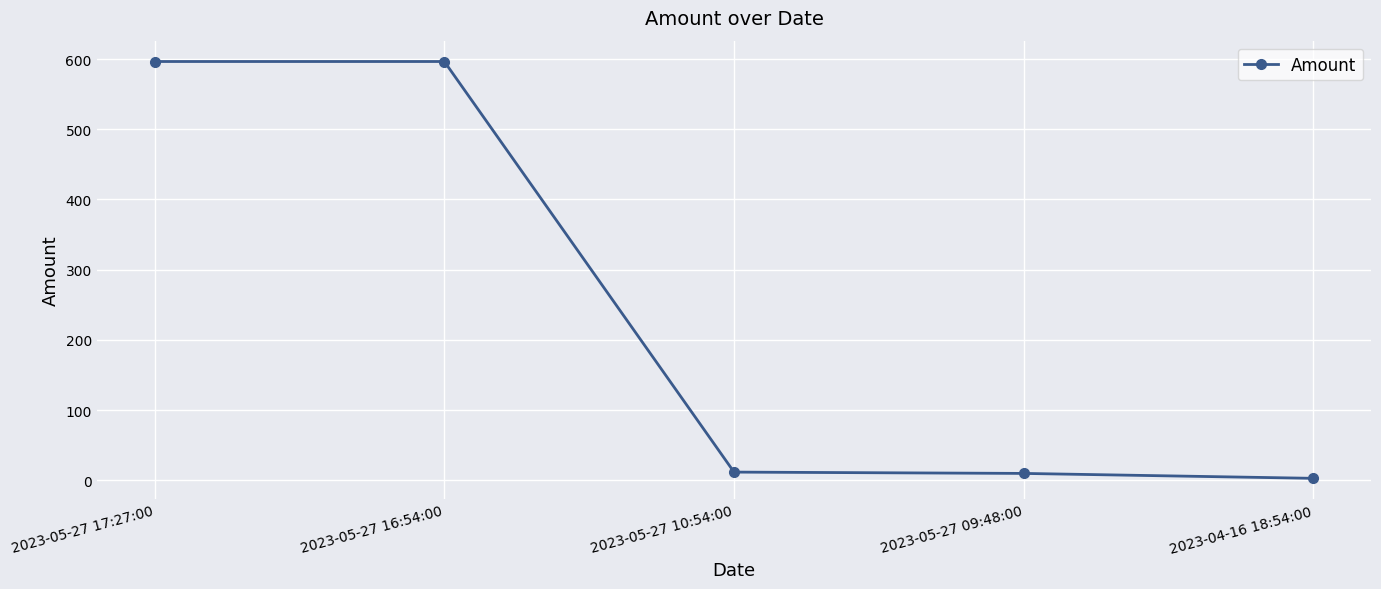

What is the sum of the values at 2023-05-27 16:54:00 and 2023-04-16 18:54:00?

599.4